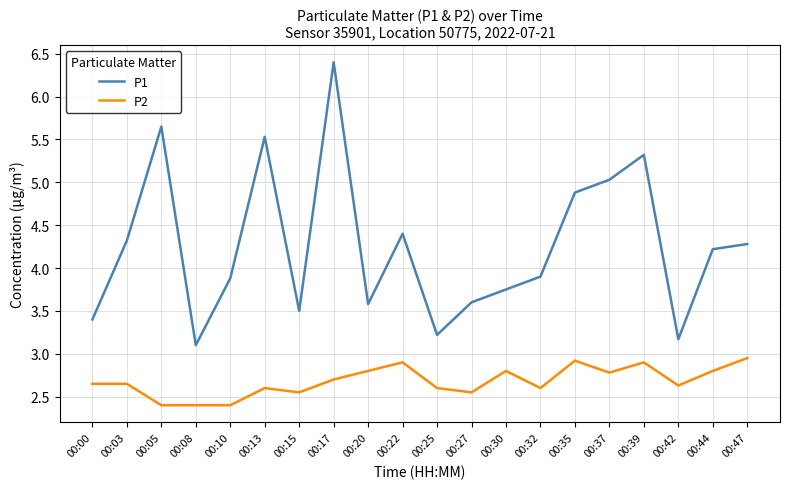

Does the chart display data point markers on the line(s)?

No